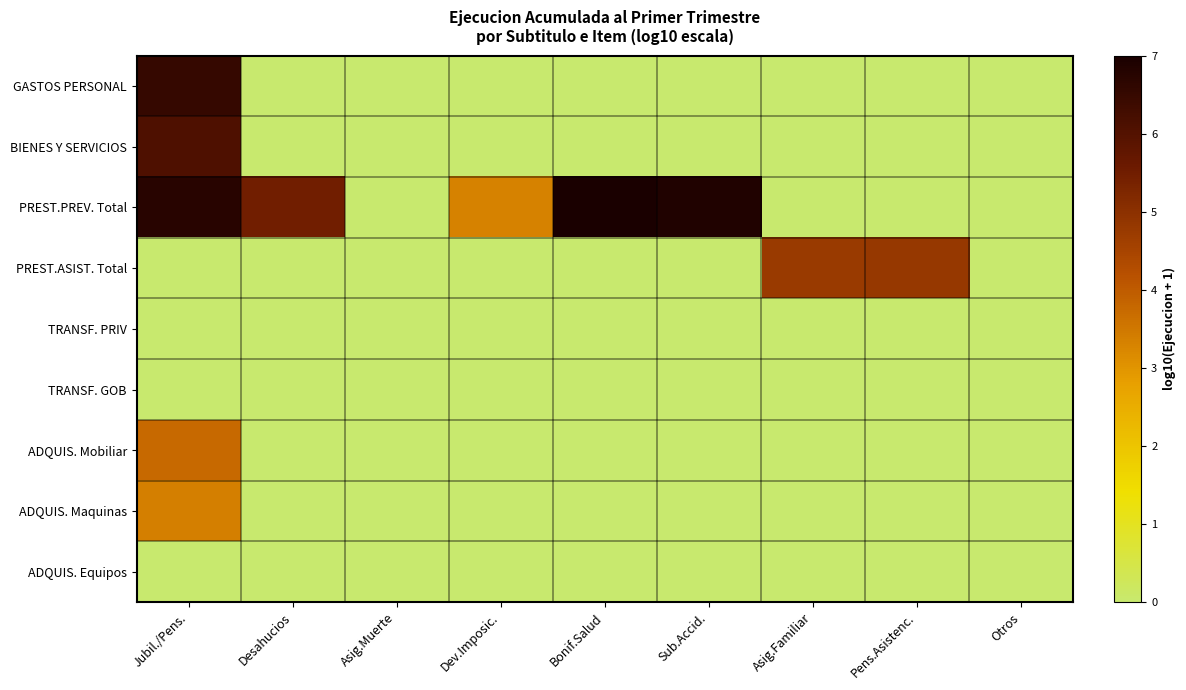

Which label corresponds to the smallest value in the chart?

Desahucios